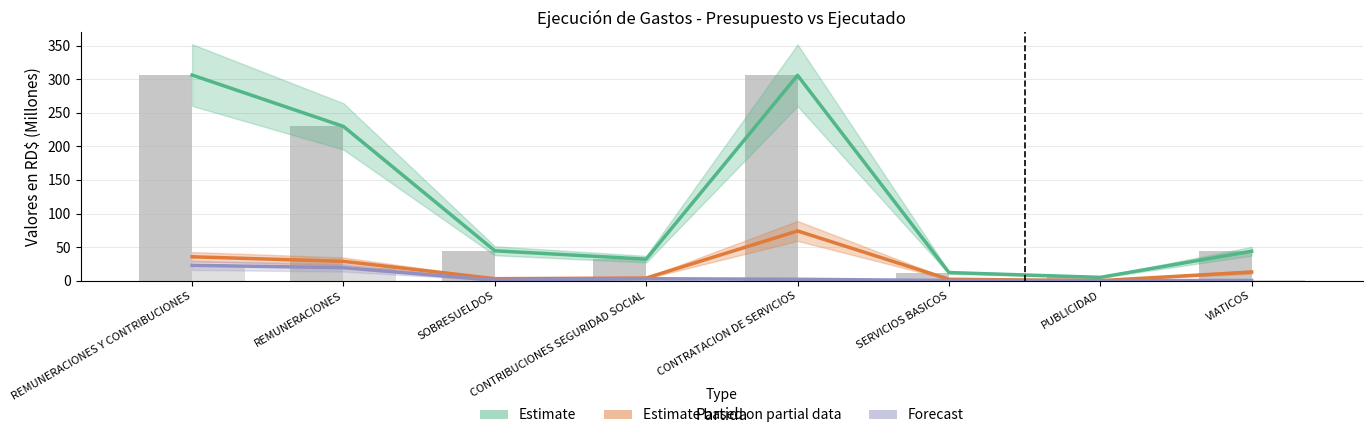

At which category is the sum across all series the highest?

REMUNERACIONES Y CONTRIBUCIONES